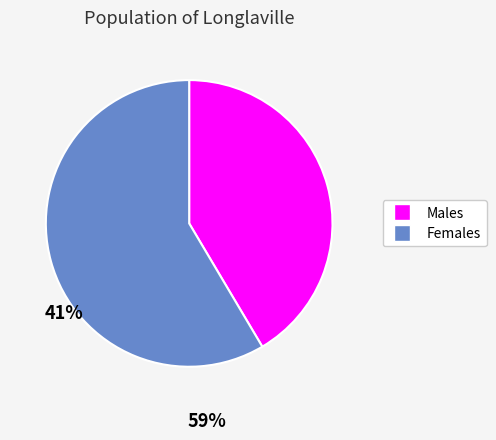

Is there a majority slice in this chart?

Yes